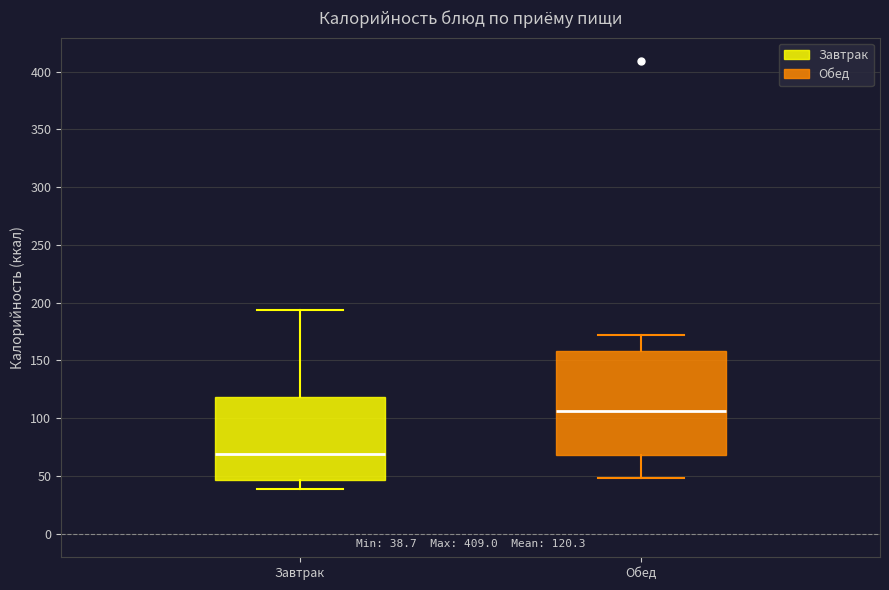

Which box has the lowest median line?

Завтрак